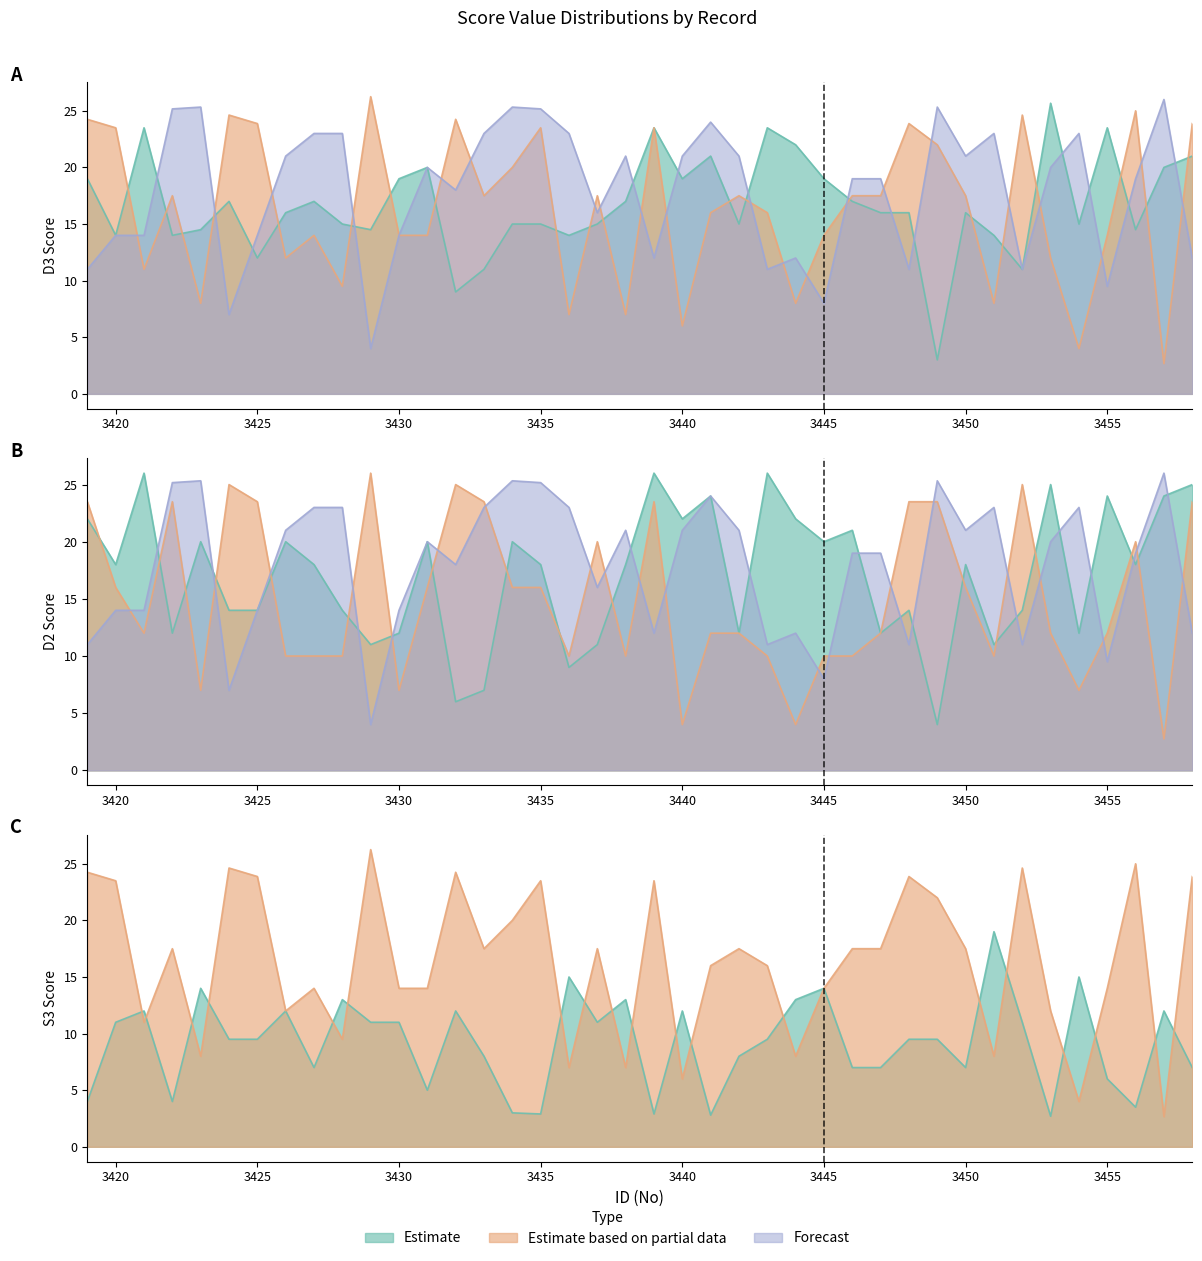

Read the D2 value at 3420.

18.0